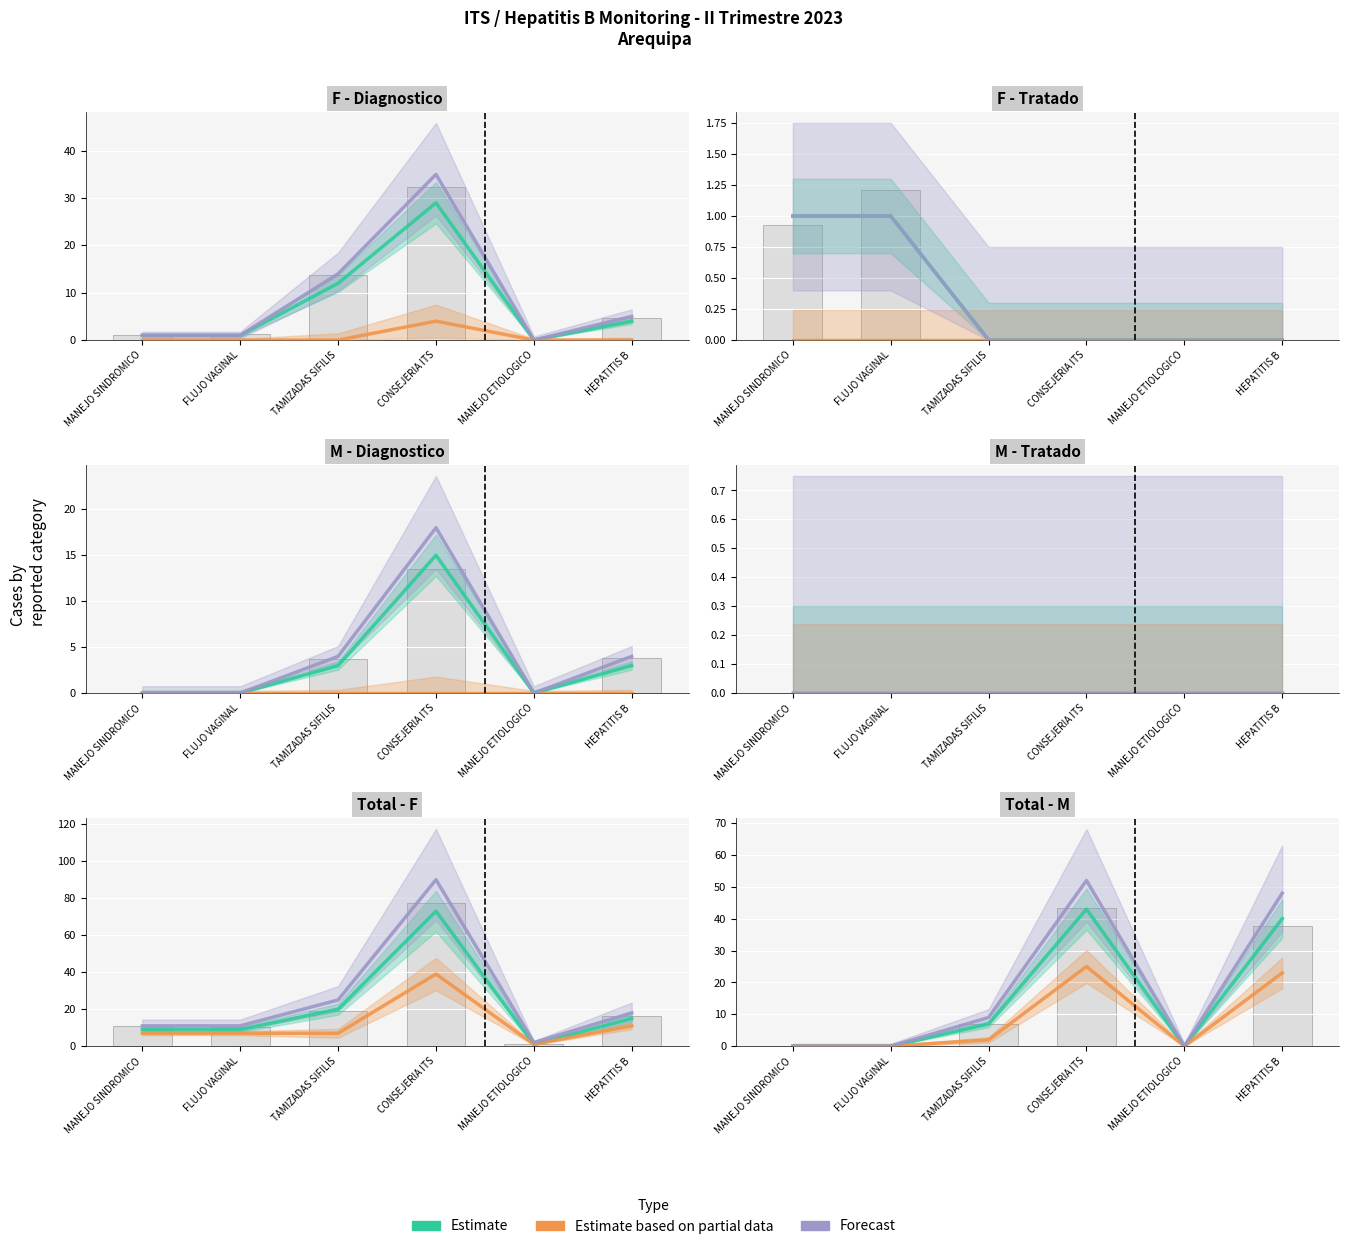

At TAMIZADAS SIFILIS, list the series in order from smallest to largest.

Estimate based on partial data, Estimate, Forecast